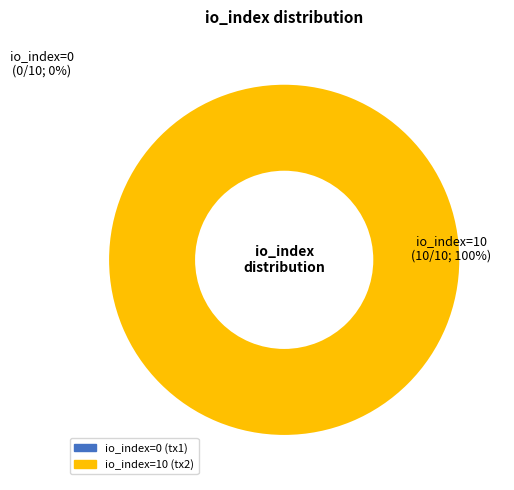

To the nearest percent, what is the difference between the largest and smallest slice percentages?

100%